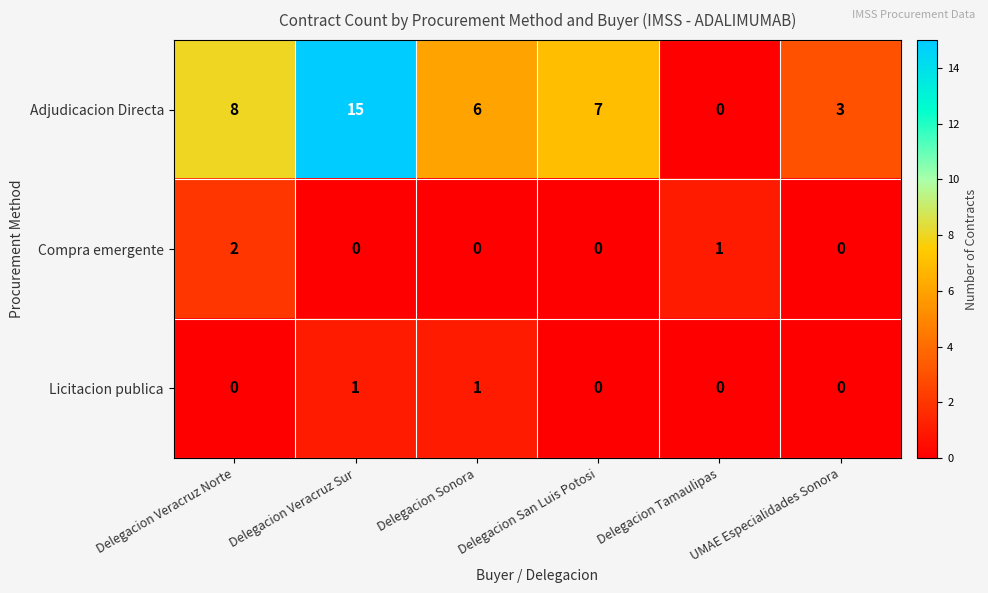

How many distinct data groups are displayed?

3